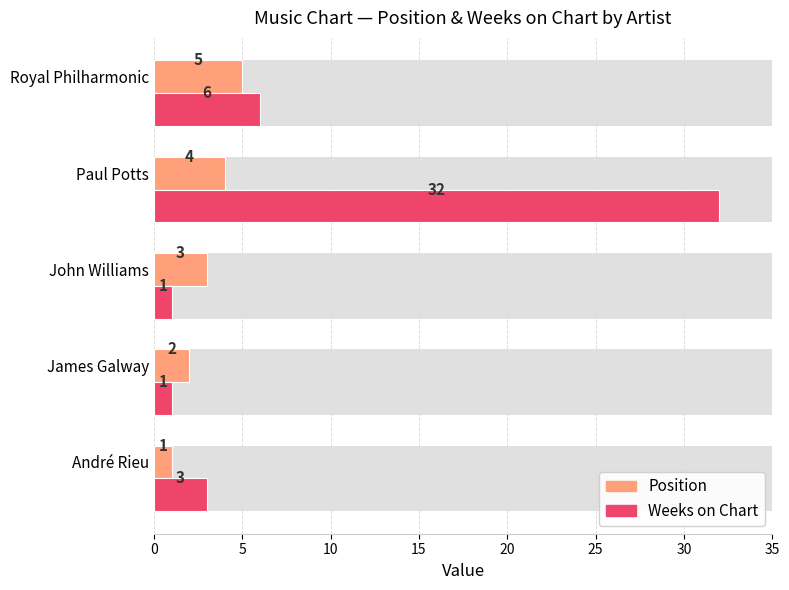

Between Paul Potts and John Williams, which is larger?

Paul Potts